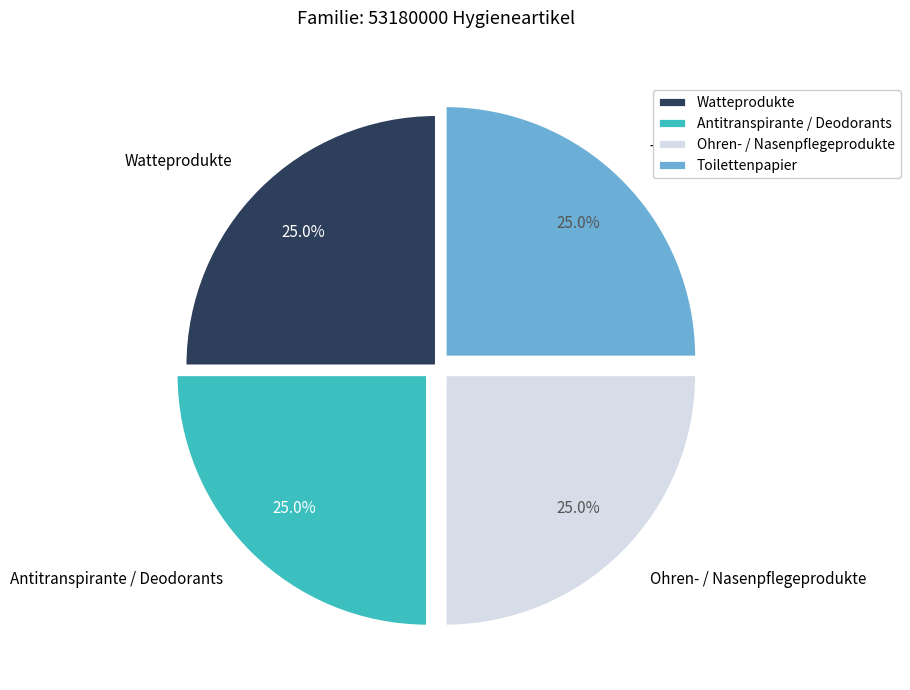

To the nearest percent, what is the combined percentage of Ohren- / Nasenpflegeprodukte and Antitranspirante / Deodorants?

50%